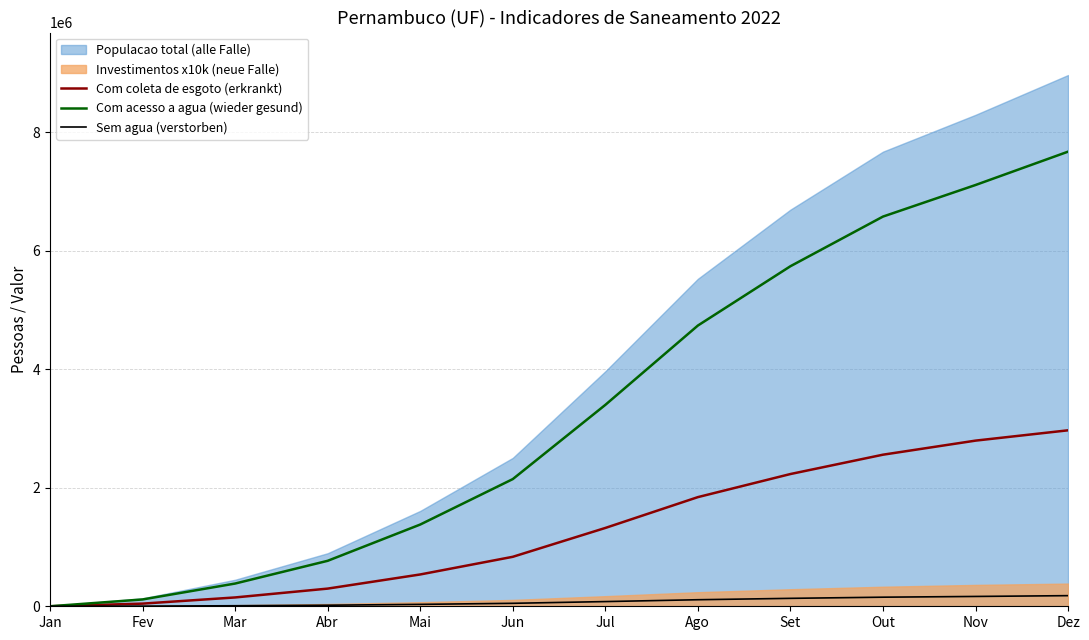

The value of Sem agua (verstorben) at Jul is 79294.0. True or false?

True